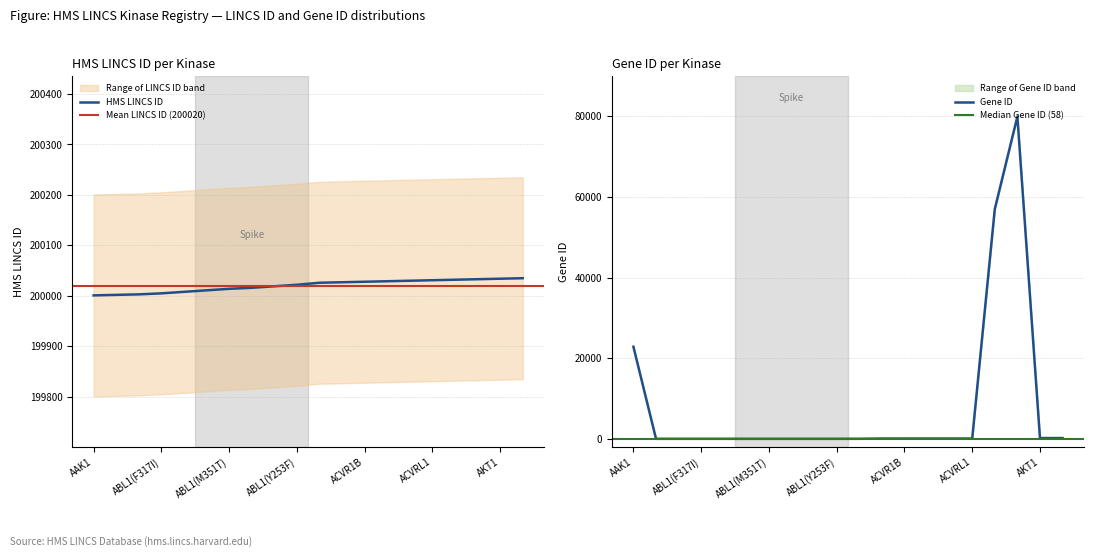

What is the value of the Gene ID point at the 19th from the left?

207